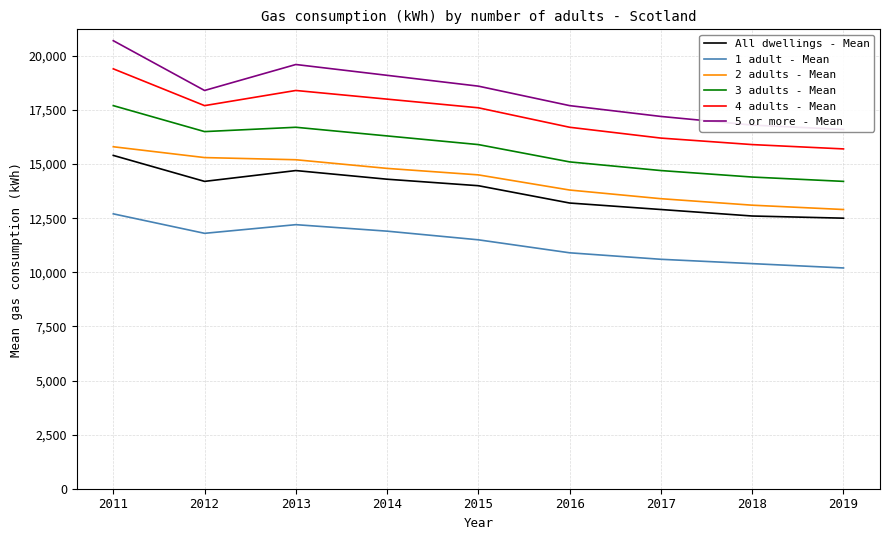

What is the difference between the 2 adults - Mean values at 2017 and 2012?

1900